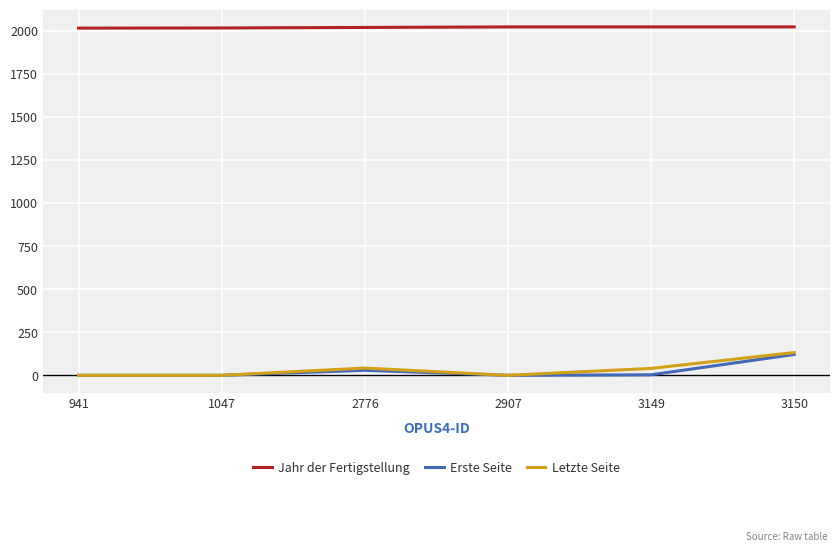

At which category is the sum across all series the highest?

3150